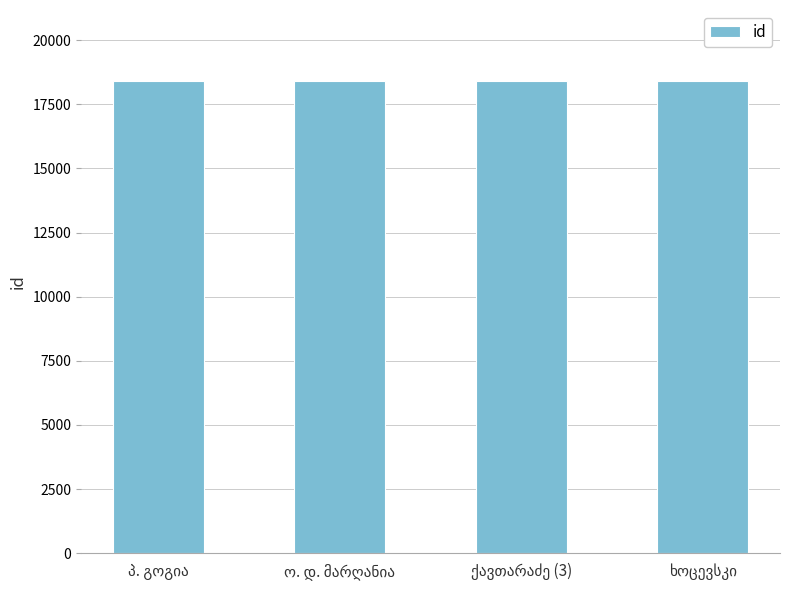

What is the smallest value displayed?

18409